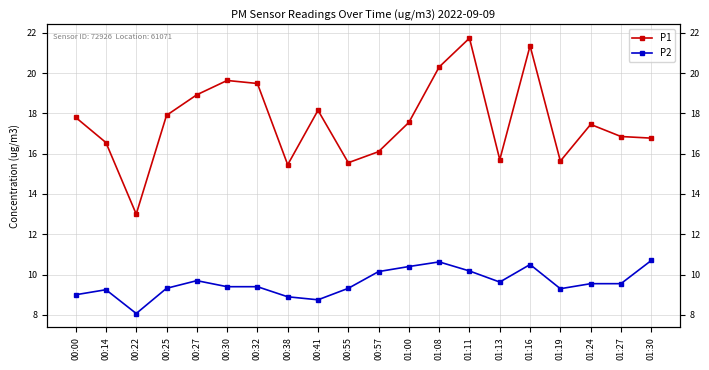

True or false: P2 and P1 intersect in this chart.

False